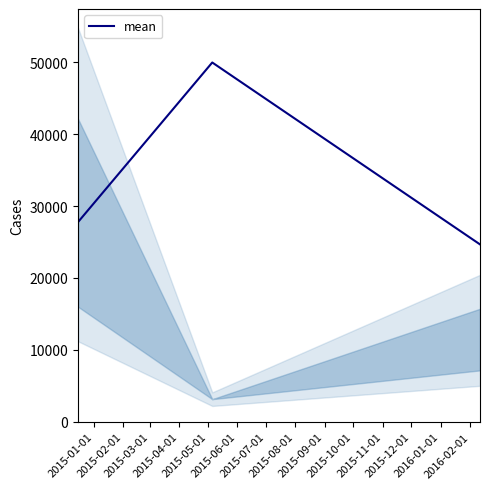

How many lines are shown in the chart?

1